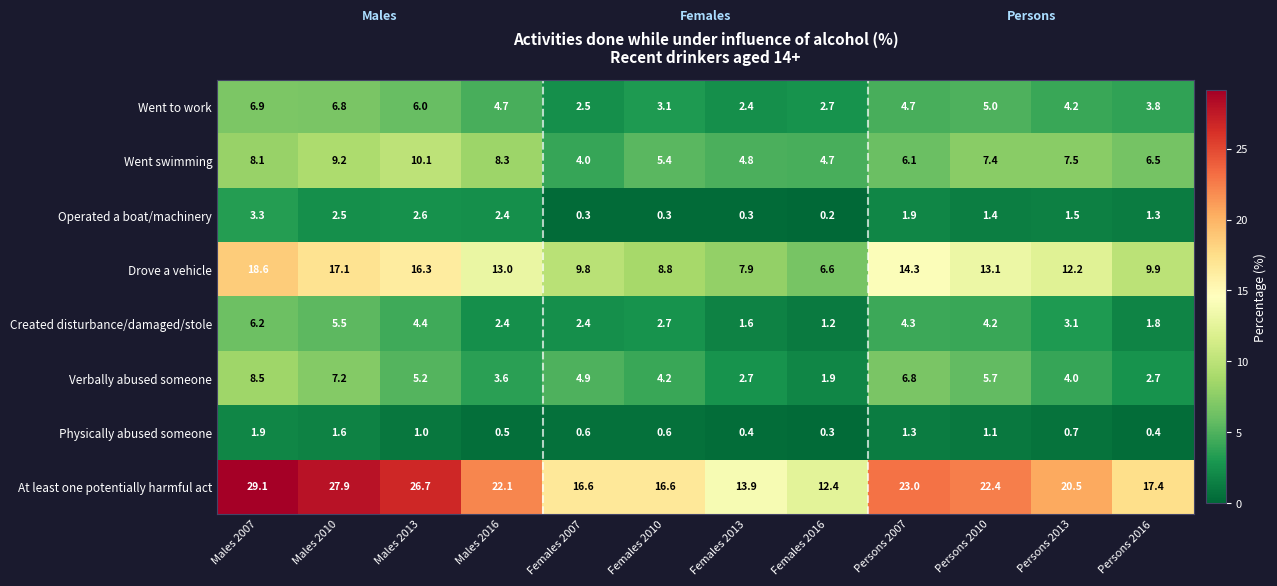

How many data points does each series have?

12